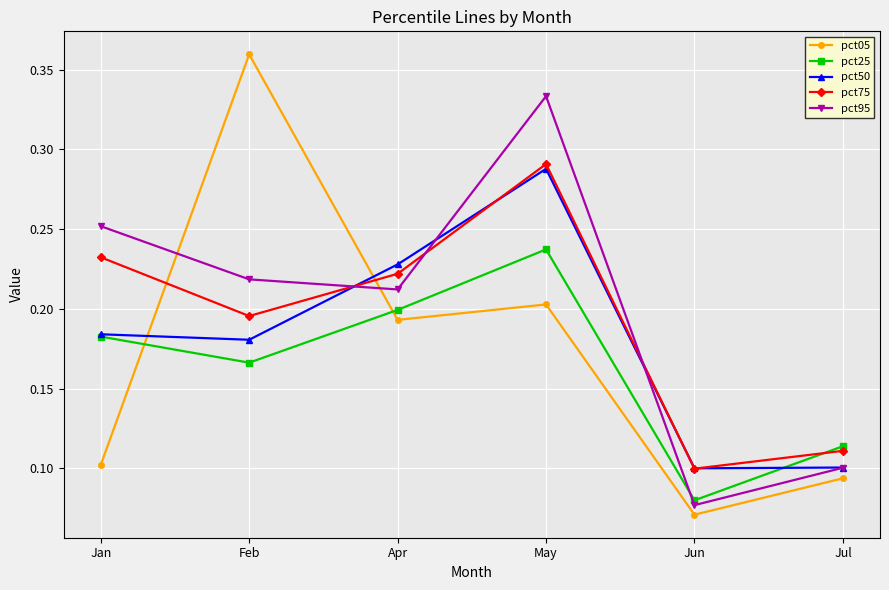

List the series in order of their overall mean, highest first.

pct95, pct75, pct50, pct05, pct25